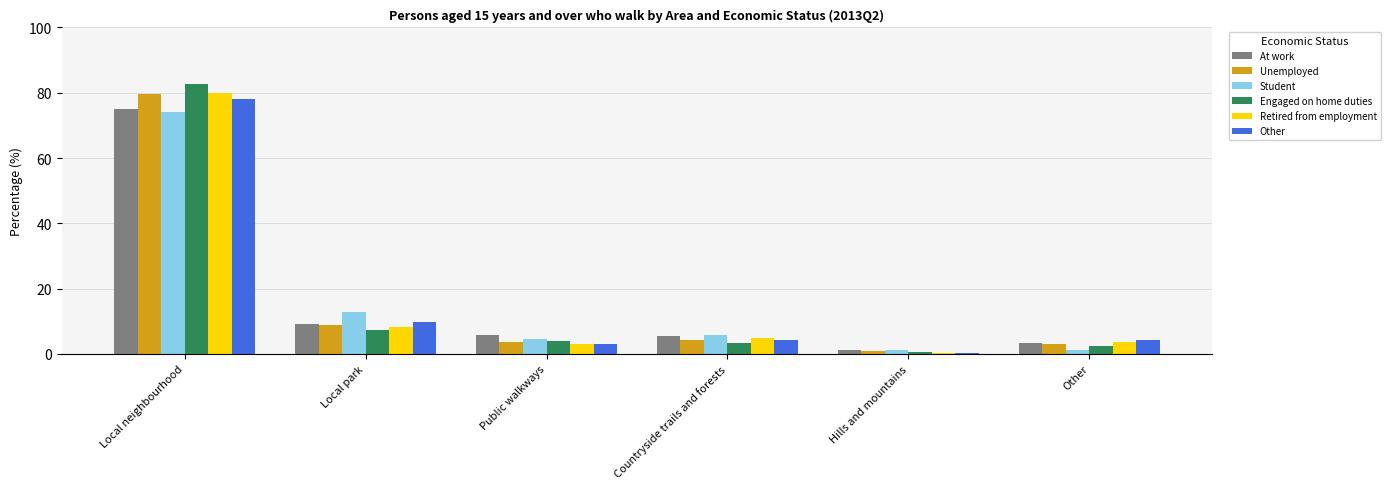

The Other series shows 13.7 at Local park. True or false?

False